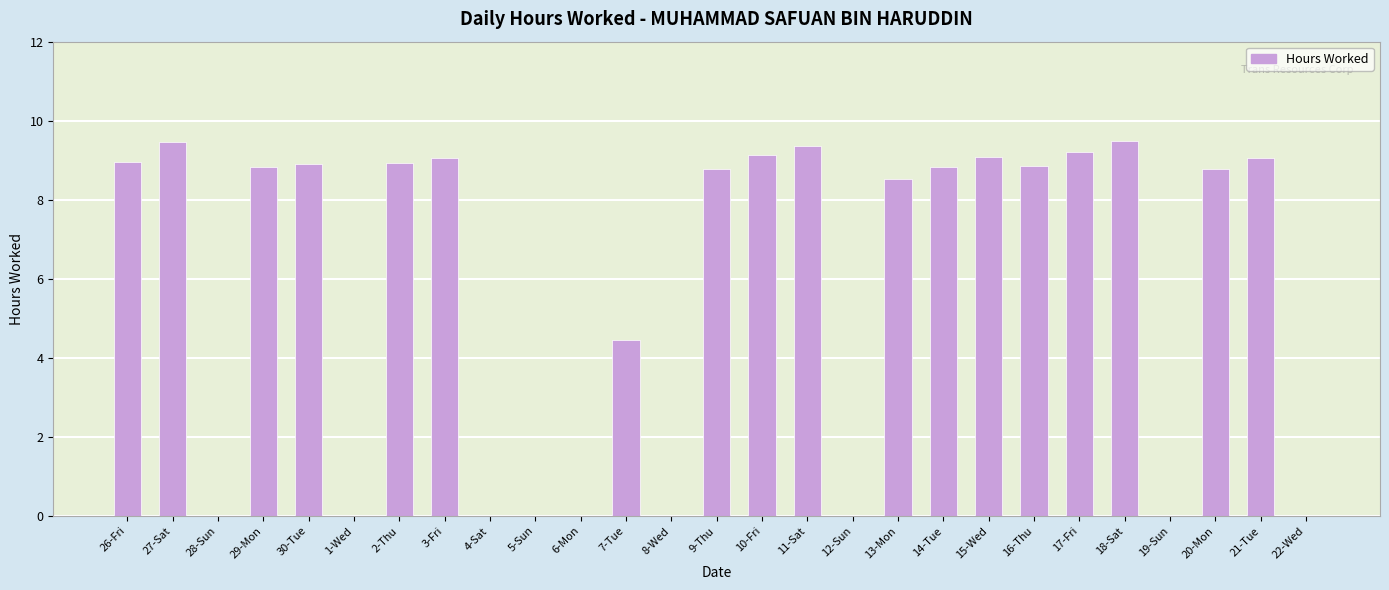

What is the sum of the values at 6-Mon and 18-Sat?

9.5